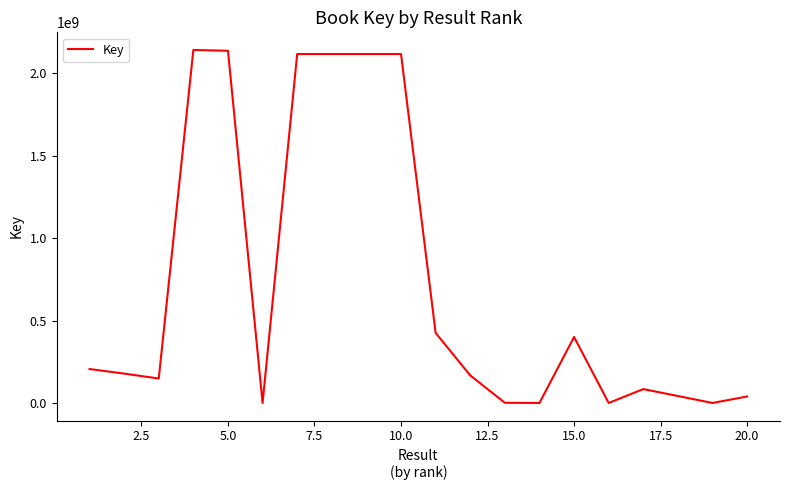

How many lines are shown in the chart?

1